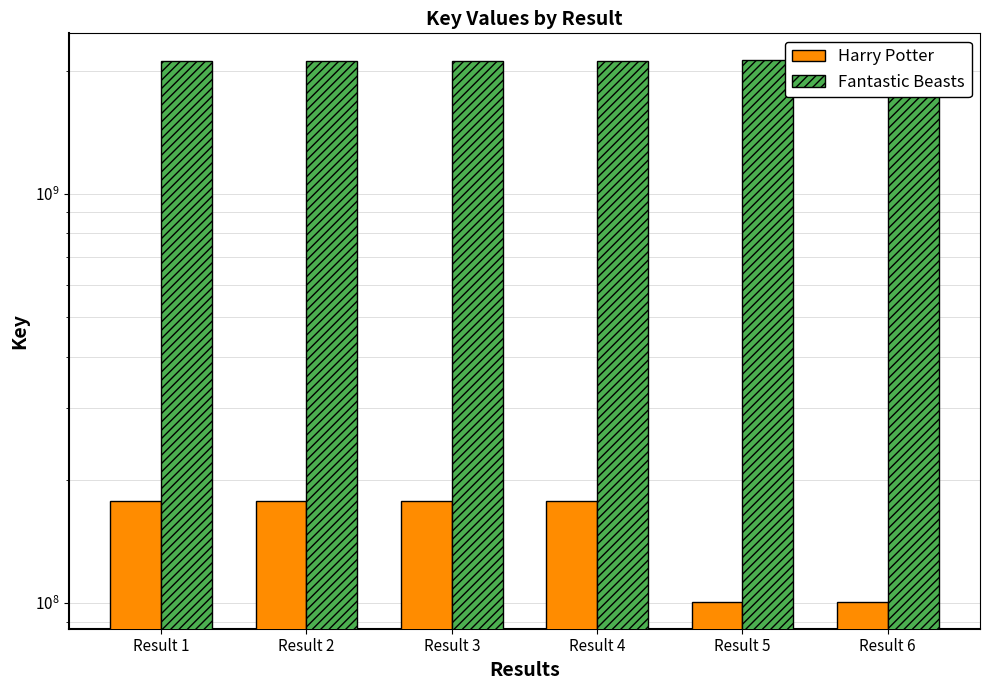

Rank the series by their maximum value, from highest to lowest.

Fantastic Beasts, Harry Potter